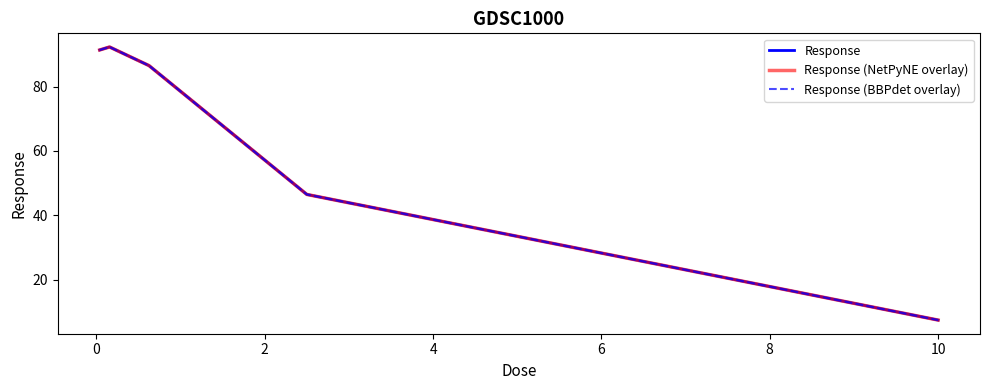

True or false: Response (NetPyNE overlay) and Response cross at least once.

False